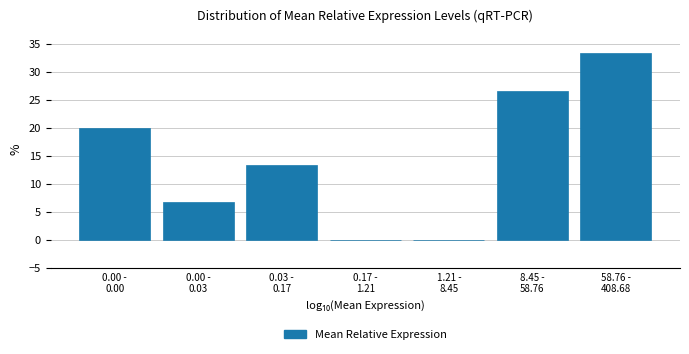

What is the sum of all values?

100.0